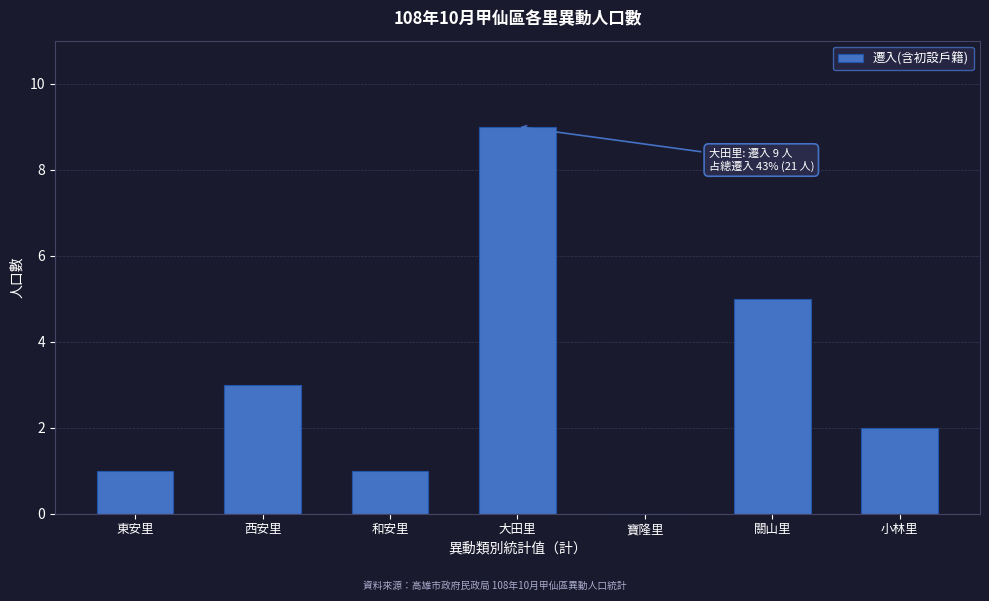

Reading left to right, extract all data points from this chart.

東安里=1	西安里=3	和安里=1	大田里=9	寶隆里=0	關山里=5	小林里=2